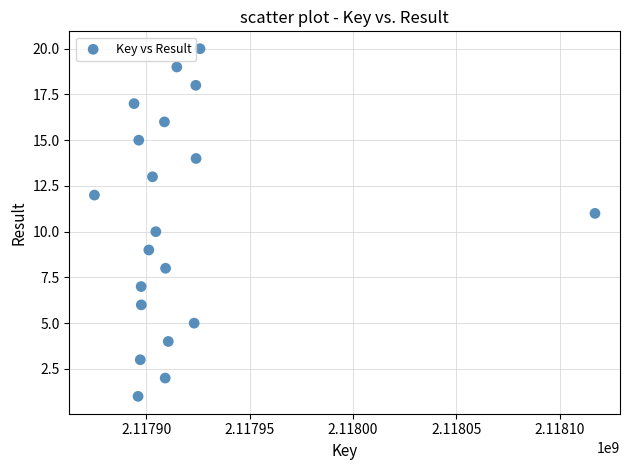

What is the range of X values (max minus min)?

242201